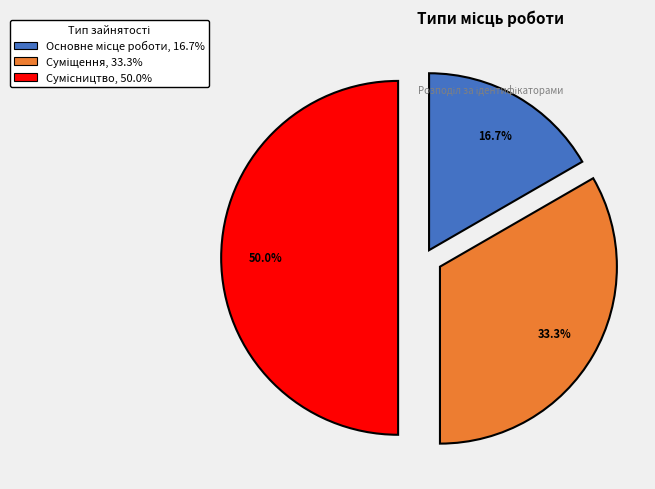

The Сумісництво slice represents 50% of the pie. True or false?

True